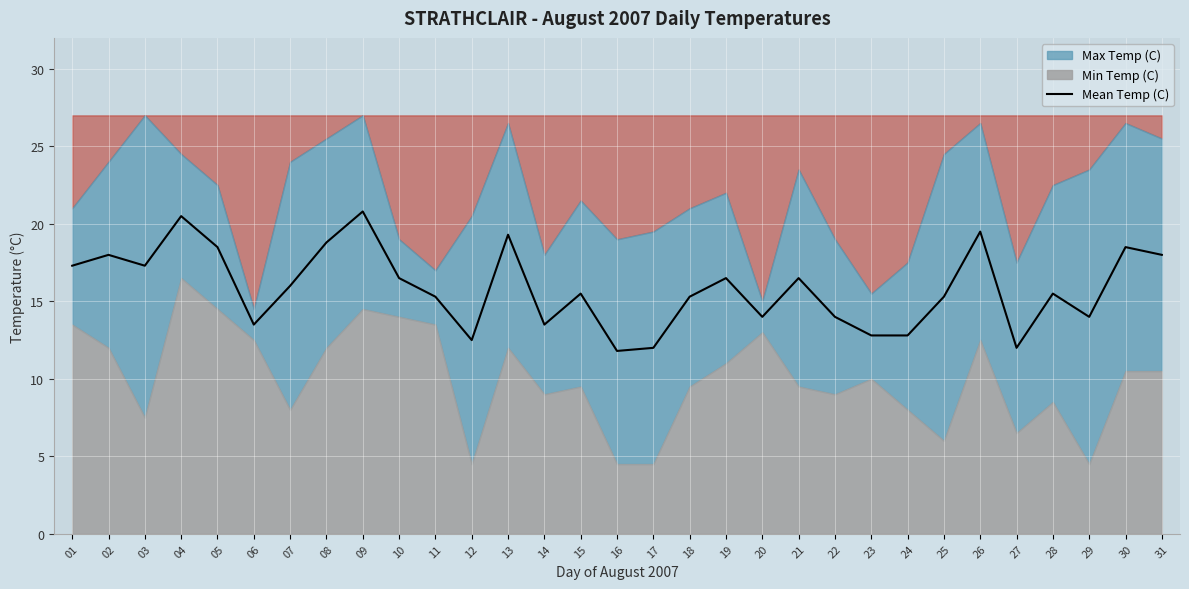

True or false: the data shows 16.5 at 10.

True